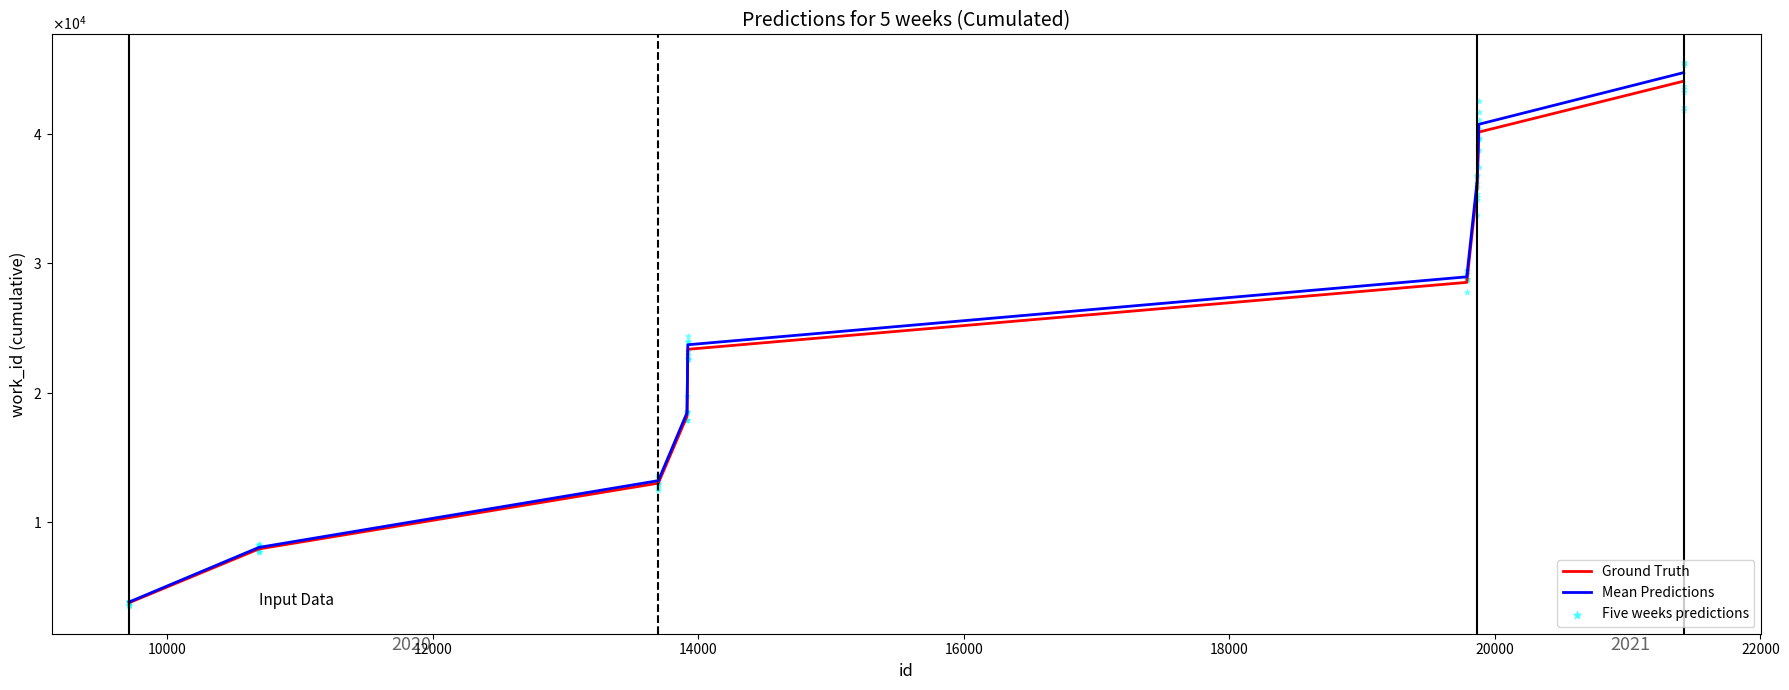

At how many categories does at least one series exceed 27101?

4